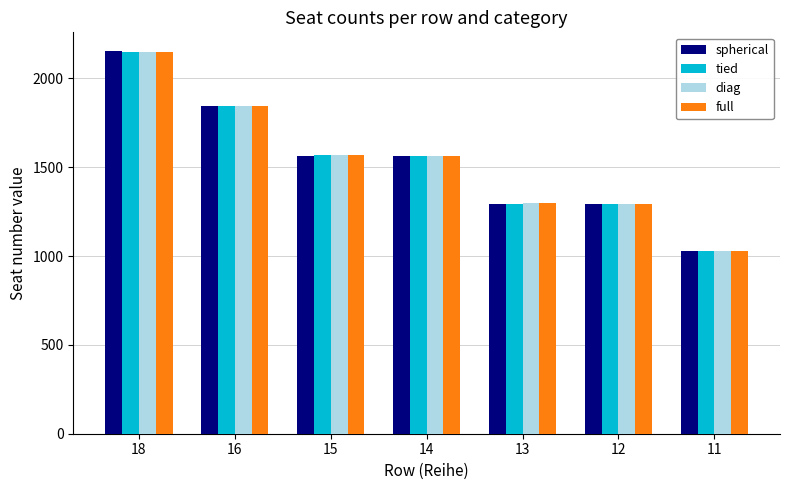

How many bars are there in total?

28